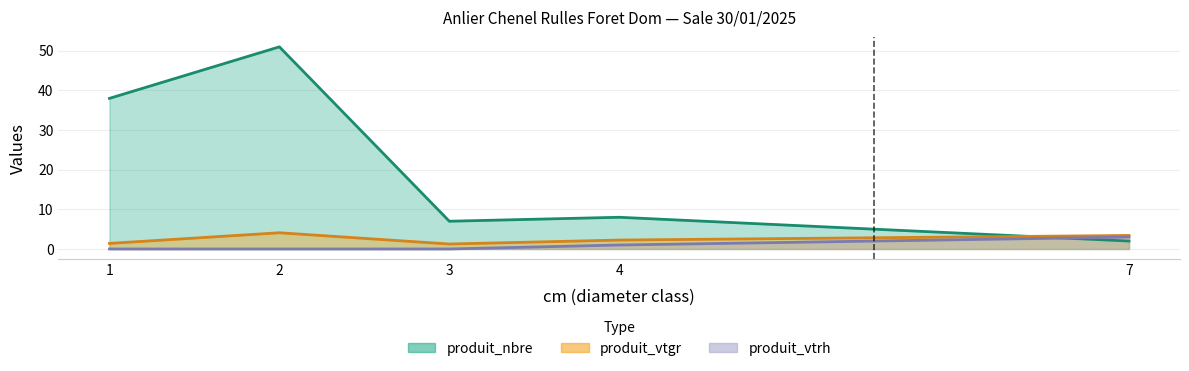

Which has a higher value, 1 or 2?

2